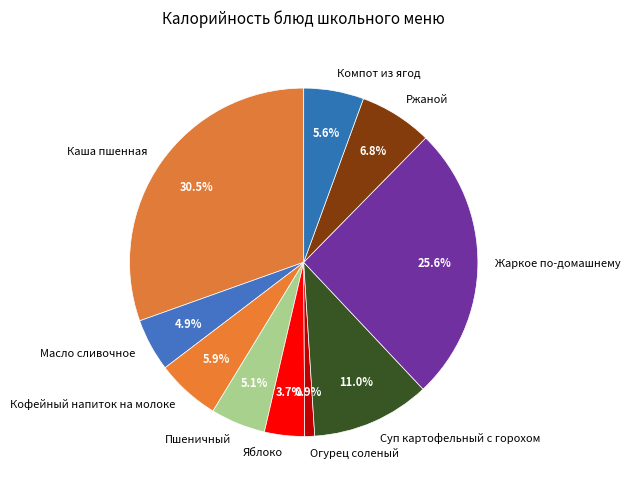

To the nearest percent, what is the combined percentage of Огурец соленый and Яблоко?

5%